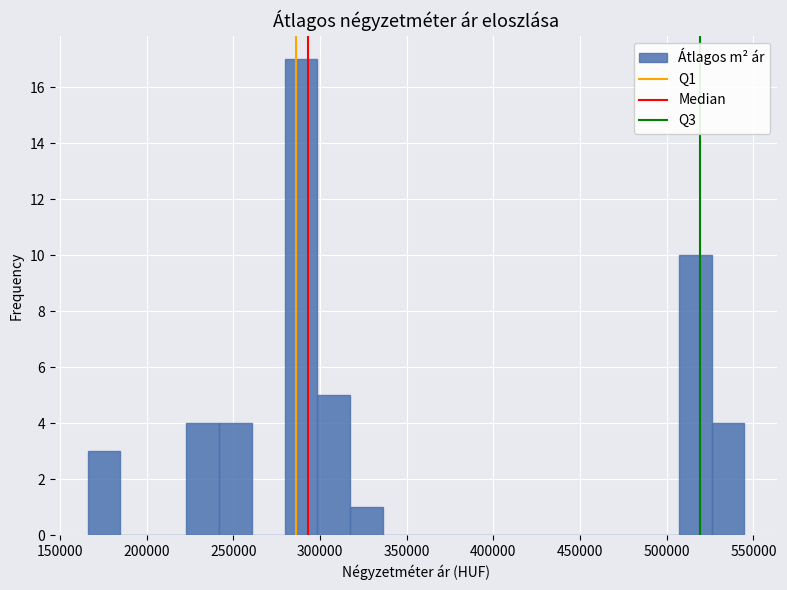

Read against the x-axis, roughly where is the centre of the tallest bar?

290000